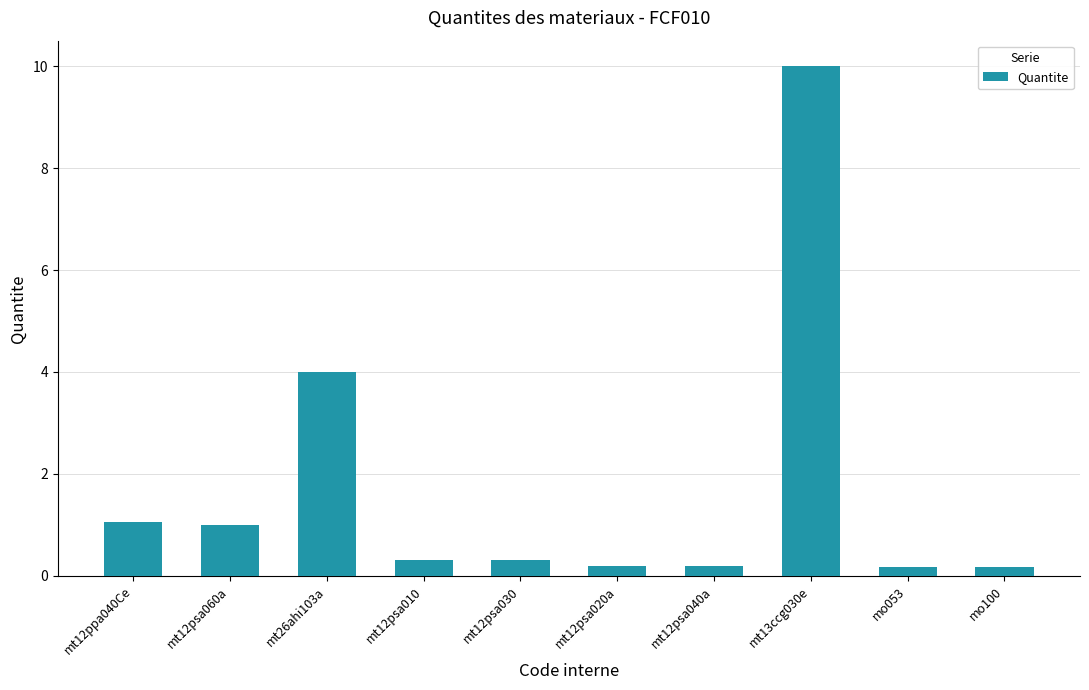

What is the value of the 6th bar from the left?

0.2